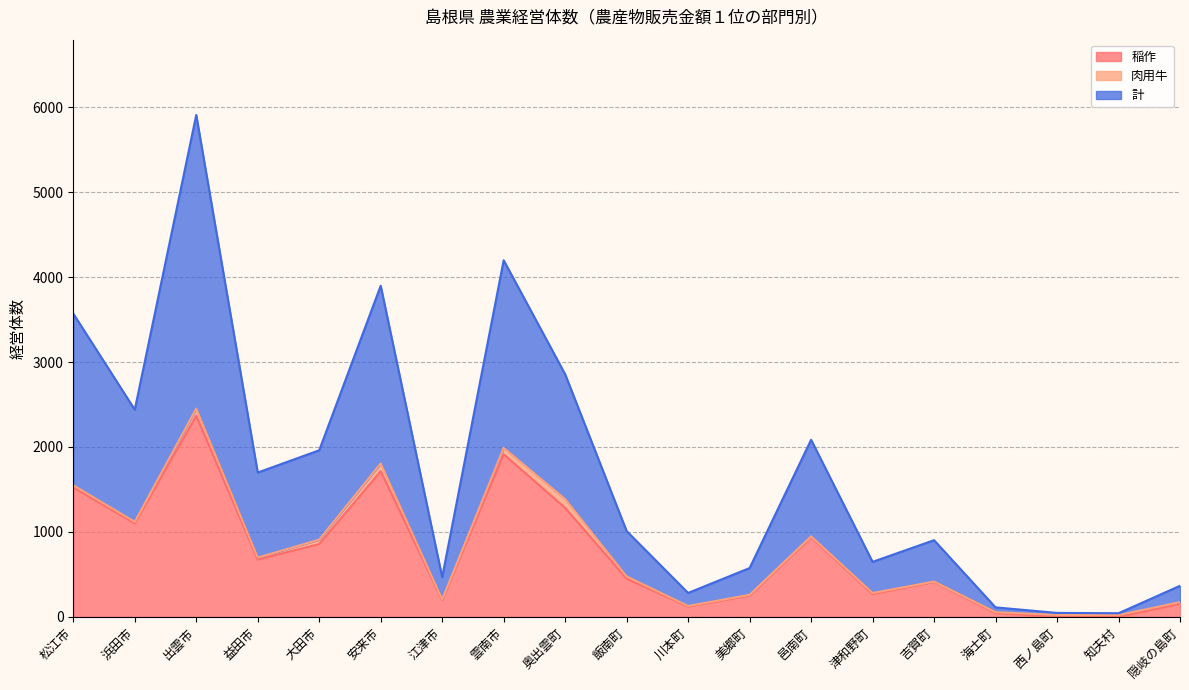

What is the lowest value of the 計 series?

43